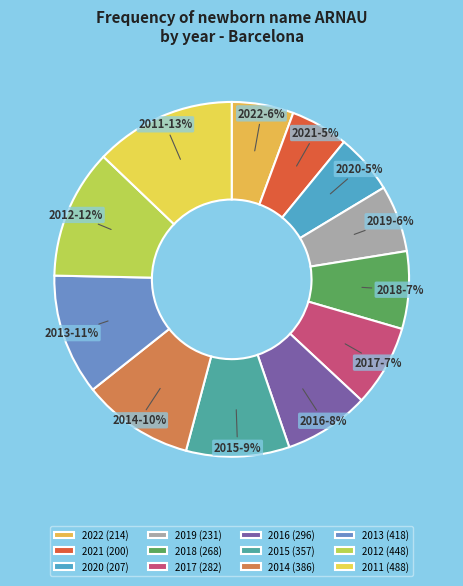

To the nearest percent, what portion does 2011 represent?

13%